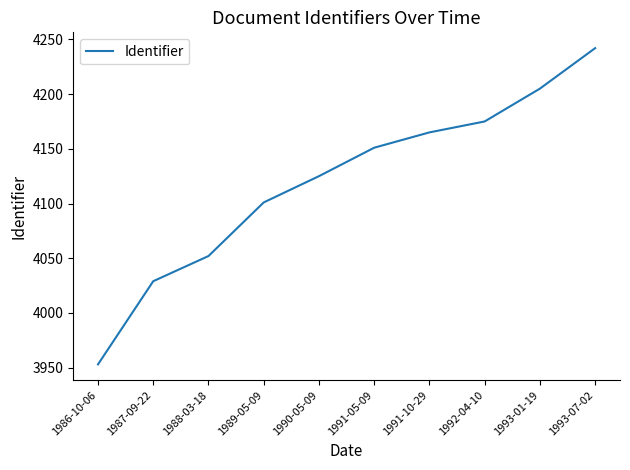

List the labels in order of value, largest first.

1993-07-02, 1993-01-19, 1992-04-10, 1991-10-29, 1991-05-09, 1990-05-09, 1989-05-09, 1988-03-18, 1987-09-22, 1986-10-06